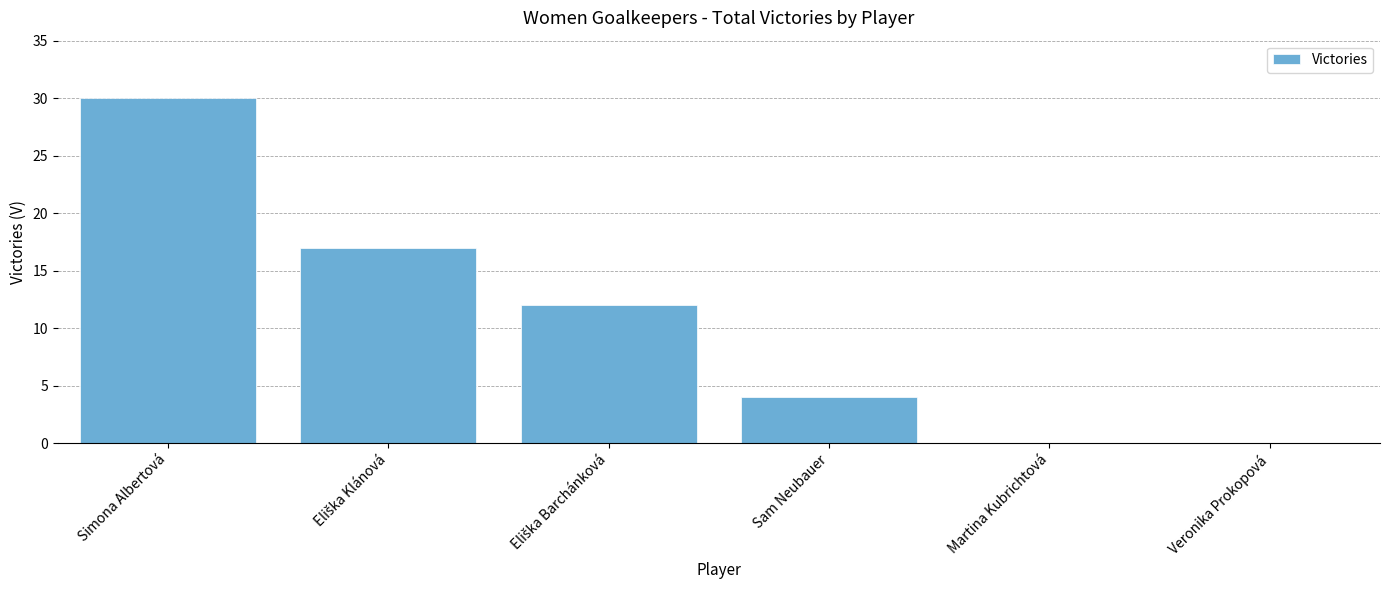

How many categories are shown in the chart?

6